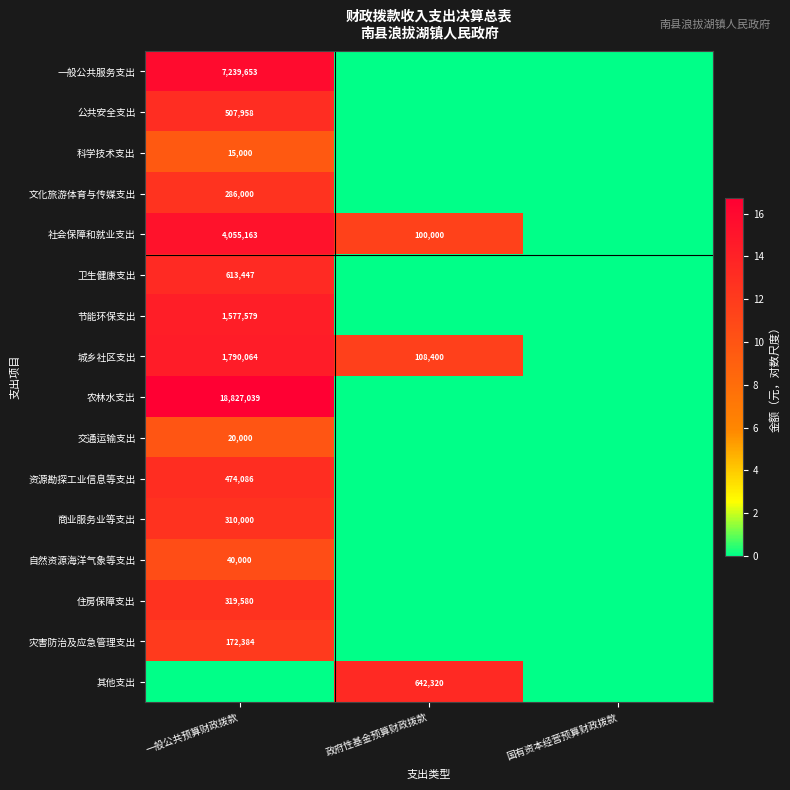

What is the difference between the 社会保障和就业支出 values at 政府性基金预算财政拨款 and 一般公共预算财政拨款?

3955163